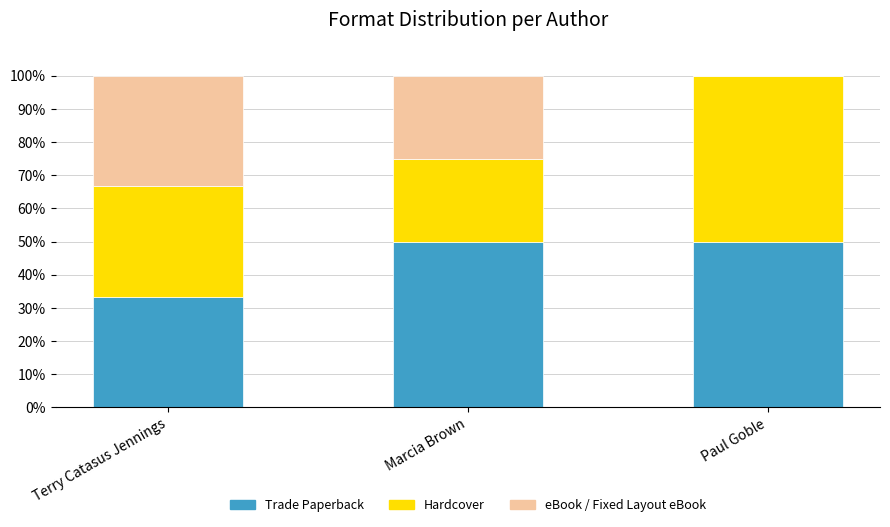

What is the sum of the Trade Paperback values at Terry Catasus Jennings and Paul Goble?

83.3